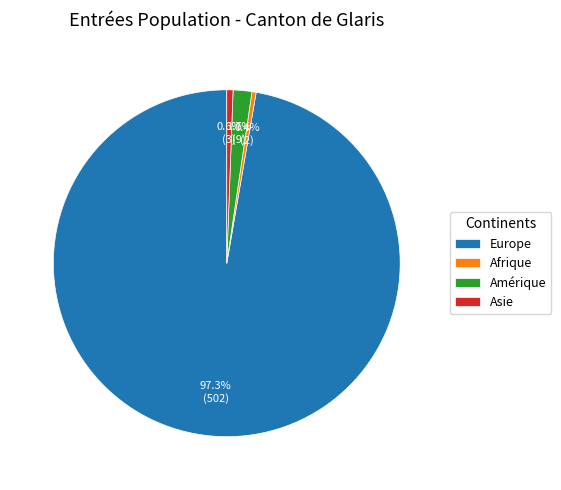

Between Europe and Amérique, which is larger?

Europe